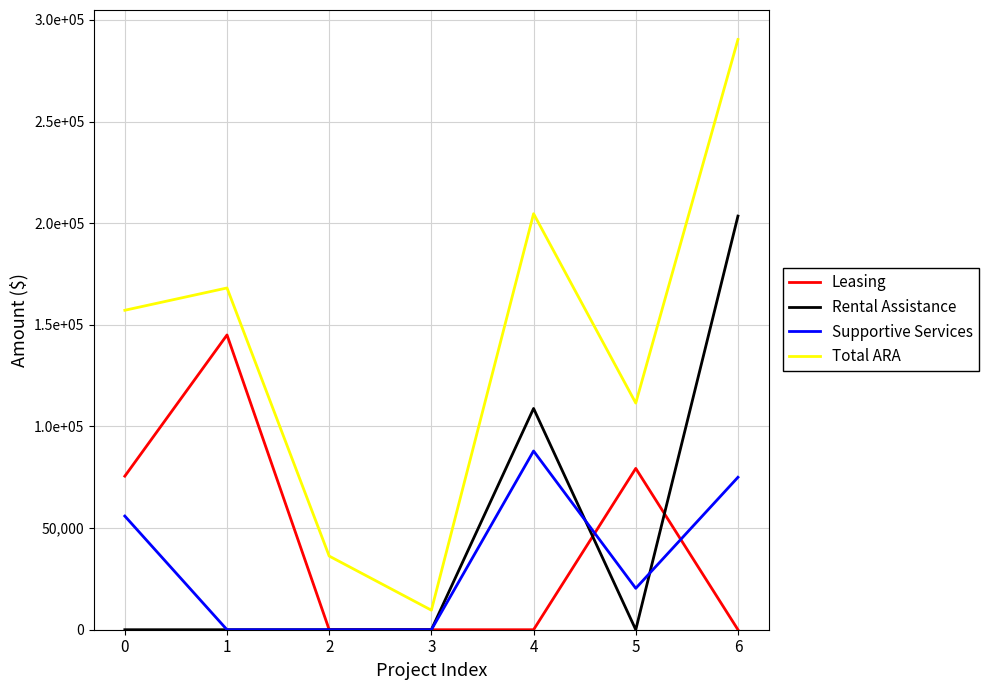

What is the average value of the Supportive Services series?

34172